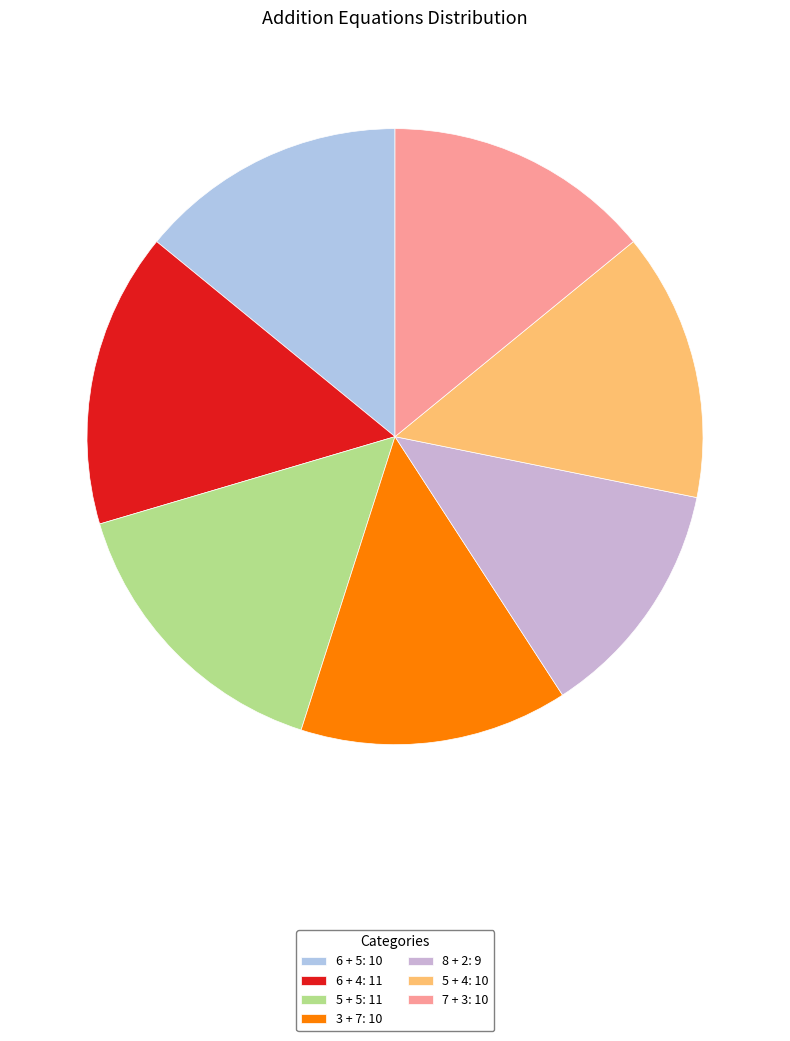

How many segments does this pie chart have?

7